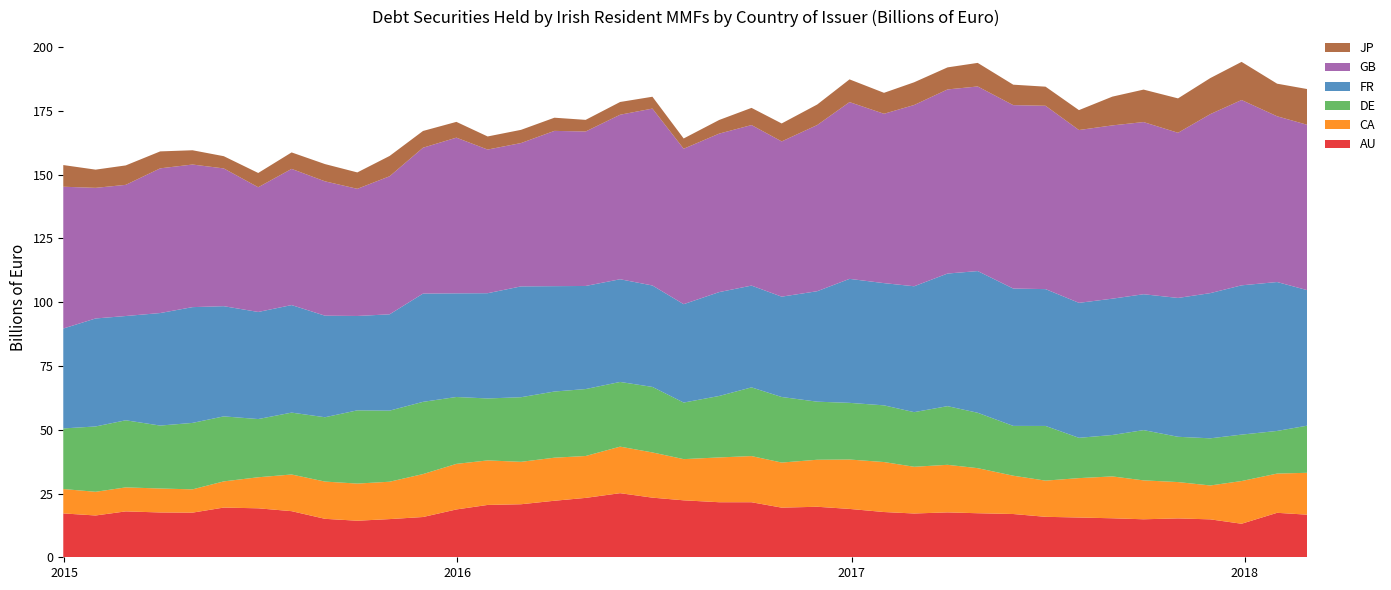

Reading left to right, list all the values displayed in this chart.

AU: 2014-12-31=17.2	2015-01-30=16.4	2015-02-27=18.0	2015-03-31=17.6	2015-04-30=17.5	2015-05-29=19.5	2015-06-30=19.2	2015-07-31=18.1	2015-08-31=15.1	2015-09-30=14.3	2015-10-30=15.0	2015-11-30=15.8	2015-12-31=18.8	2016-01-29=20.5	2016-02-29=20.8	2016-03-31=22.2	2016-04-29=23.3	2016-05-31=25.1	2016-06-30=23.4	2016-07-29=22.3	2016-08-31=21.6	2016-09-30=21.6	2016-10-28=19.5	2016-11-30=19.8	2016-12-30=19.0	2017-01-31=17.7	2017-02-28=17.2	2017-03-31=17.6	2017-04-28=17.3	2017-05-31=17.0	2017-06-30=15.9	2017-07-31=15.6	2017-08-31=15.3	2017-09-29=14.9	2017-10-31=15.2	2017-11-30=14.9	2017-12-29=13.2	2018-01-31=17.4	2018-02-28=16.7
CA: 2014-12-31=9.6	2015-01-30=9.3	2015-02-27=9.4	2015-03-31=9.4	2015-04-30=9.1	2015-05-29=10.3	2015-06-30=12.2	2015-07-31=14.4	2015-08-31=14.6	2015-09-30=14.6	2015-10-30=14.7	2015-11-30=16.8	2015-12-31=17.9	2016-01-29=17.5	2016-02-29=16.6	2016-03-31=16.9	2016-04-29=16.4	2016-05-31=18.2	2016-06-30=17.7	2016-07-29=16.1	2016-08-31=17.6	2016-09-30=18.1	2016-10-28=17.7	2016-11-30=18.4	2016-12-30=19.4	2017-01-31=19.6	2017-02-28=18.3	2017-03-31=18.7	2017-04-28=17.7	2017-05-31=15.0	2017-06-30=14.2	2017-07-31=15.4	2017-08-31=16.4	2017-09-29=15.3	2017-10-31=14.2	2017-11-30=13.3	2017-12-29=16.7	2018-01-31=15.4	2018-02-28=16.4
DE: 2014-12-31=23.8	2015-01-30=25.6	2015-02-27=26.3	2015-03-31=24.7	2015-04-30=26.1	2015-05-29=25.5	2015-06-30=22.8	2015-07-31=24.3	2015-08-31=25.2	2015-09-30=28.7	2015-10-30=27.9	2015-11-30=28.3	2015-12-31=26.2	2016-01-29=24.3	2016-02-29=25.3	2016-03-31=25.9	2016-04-29=26.2	2016-05-31=25.4	2016-06-30=25.7	2016-07-29=22.2	2016-08-31=24.1	2016-09-30=26.9	2016-10-28=25.7	2016-11-30=22.8	2016-12-30=22.2	2017-01-31=22.2	2017-02-28=21.4	2017-03-31=23.0	2017-04-28=21.7	2017-05-31=19.5	2017-06-30=21.4	2017-07-31=15.8	2017-08-31=16.2	2017-09-29=19.7	2017-10-31=17.8	2017-11-30=18.5	2017-12-29=18.2	2018-01-31=16.7	2018-02-28=18.5
FR: 2014-12-31=39.2	2015-01-30=42.3	2015-02-27=40.9	2015-03-31=44.1	2015-04-30=45.4	2015-05-29=43.2	2015-06-30=42.0	2015-07-31=42.2	2015-08-31=39.8	2015-09-30=37.0	2015-10-30=37.8	2015-11-30=42.4	2015-12-31=40.6	2016-01-29=41.3	2016-02-29=43.5	2016-03-31=41.3	2016-04-29=40.4	2016-05-31=40.3	2016-06-30=39.8	2016-07-29=38.6	2016-08-31=40.7	2016-09-30=39.9	2016-10-28=39.3	2016-11-30=43.3	2016-12-30=48.6	2017-01-31=47.9	2017-02-28=49.4	2017-03-31=52.0	2017-04-28=55.6	2017-05-31=53.9	2017-06-30=53.6	2017-07-31=52.9	2017-08-31=53.4	2017-09-29=53.3	2017-10-31=54.4	2017-11-30=56.9	2017-12-29=58.5	2018-01-31=58.4	2018-02-28=53.1
GB: 2014-12-31=55.6	2015-01-30=51.2	2015-02-27=51.4	2015-03-31=56.7	2015-04-30=55.9	2015-05-29=54.0	2015-06-30=48.9	2015-07-31=53.4	2015-08-31=52.7	2015-09-30=49.9	2015-10-30=54.1	2015-11-30=57.2	2015-12-31=61.0	2016-01-29=56.3	2016-02-29=56.2	2016-03-31=60.9	2016-04-29=60.6	2016-05-31=64.5	2016-06-30=69.4	2016-07-29=60.9	2016-08-31=62.1	2016-09-30=62.9	2016-10-28=60.9	2016-11-30=65.2	2016-12-30=69.3	2017-01-31=66.4	2017-02-28=71.1	2017-03-31=72.2	2017-04-28=72.4	2017-05-31=71.9	2017-06-30=71.9	2017-07-31=67.8	2017-08-31=67.9	2017-09-29=67.5	2017-10-31=64.7	2017-11-30=70.2	2017-12-29=72.7	2018-01-31=65.0	2018-02-28=64.8
JP: 2014-12-31=8.5	2015-01-30=7.1	2015-02-27=7.6	2015-03-31=6.6	2015-04-30=5.6	2015-05-29=4.8	2015-06-30=5.6	2015-07-31=6.5	2015-08-31=6.8	2015-09-30=6.4	2015-10-30=8.0	2015-11-30=6.6	2015-12-31=6.2	2016-01-29=5.1	2016-02-29=5.2	2016-03-31=5.2	2016-04-29=4.6	2016-05-31=5.0	2016-06-30=4.6	2016-07-29=4.0	2016-08-31=5.4	2016-09-30=6.7	2016-10-28=7.0	2016-11-30=8.0	2016-12-30=8.9	2017-01-31=8.2	2017-02-28=8.9	2017-03-31=8.6	2017-04-28=9.2	2017-05-31=8.0	2017-06-30=7.5	2017-07-31=7.8	2017-08-31=11.3	2017-09-29=12.7	2017-10-31=13.5	2017-11-30=14.1	2017-12-29=15.0	2018-01-31=12.8	2018-02-28=14.0